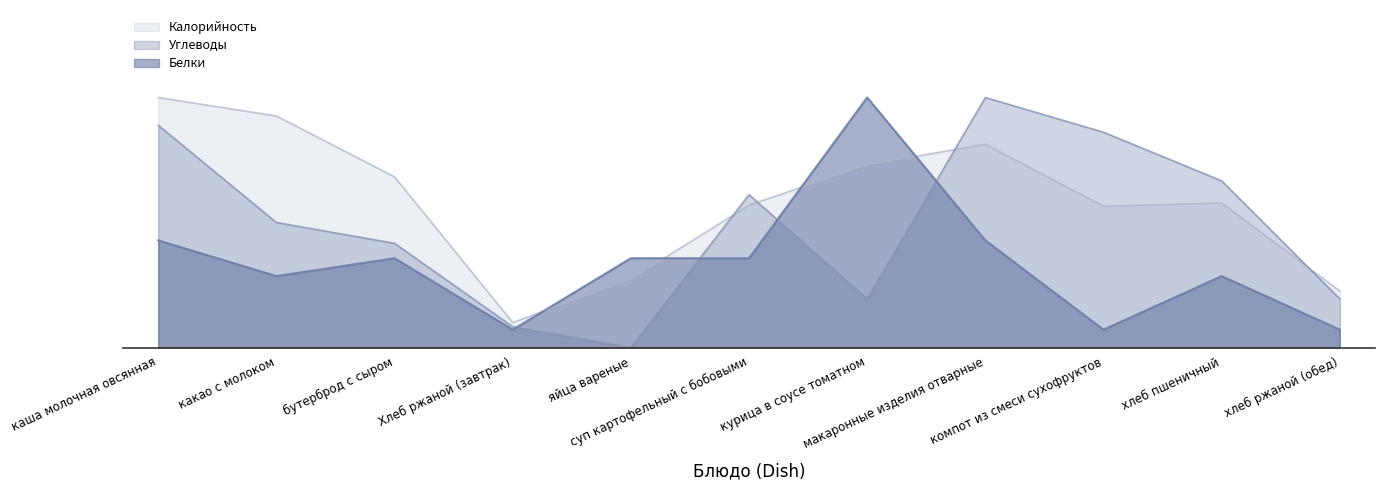

Which series has the largest range (max minus min)?

Углеводы